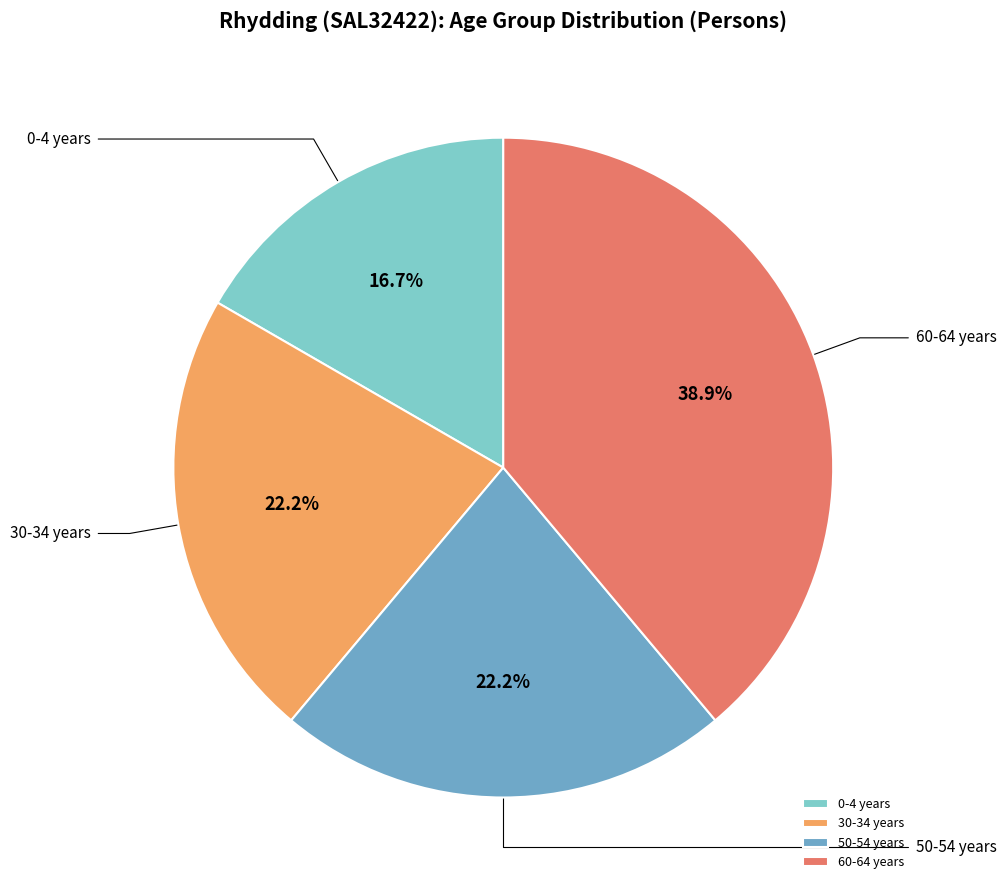

Which category has the biggest portion of the pie?

60-64 years